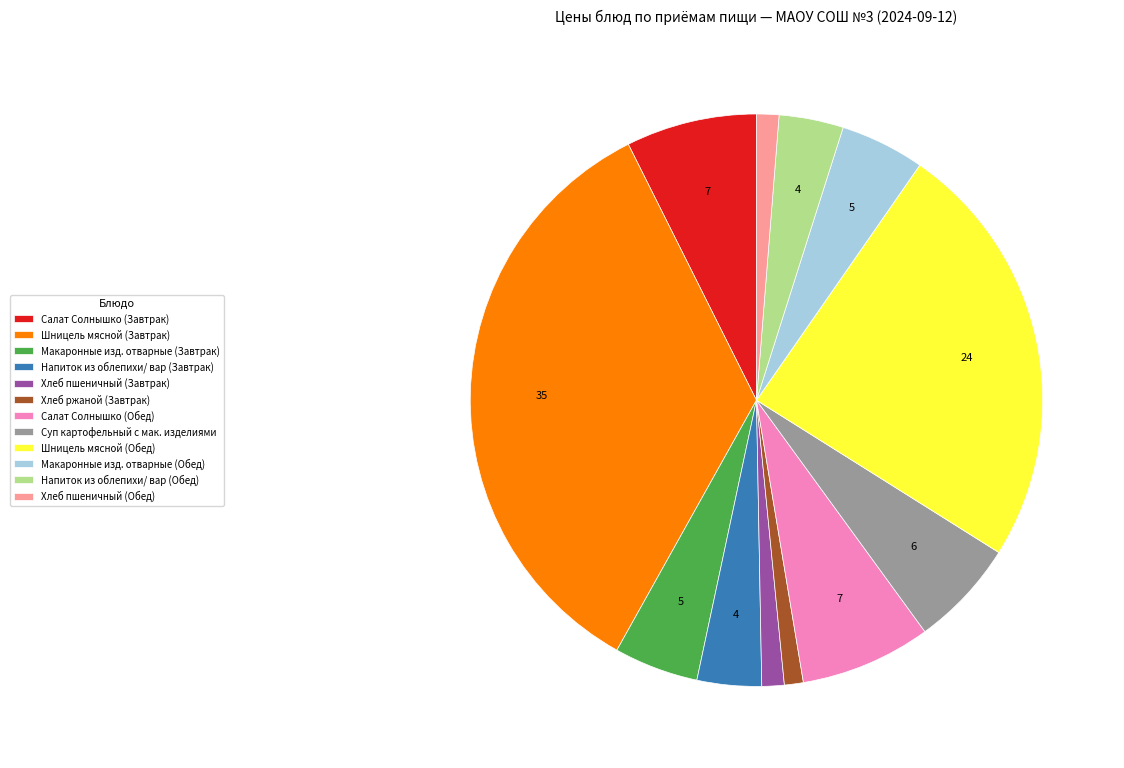

Combined, do Напиток из облепихи/ вар (Обед) and Напиток из облепихи/ вар (Завтрак) account for over 50%?

No